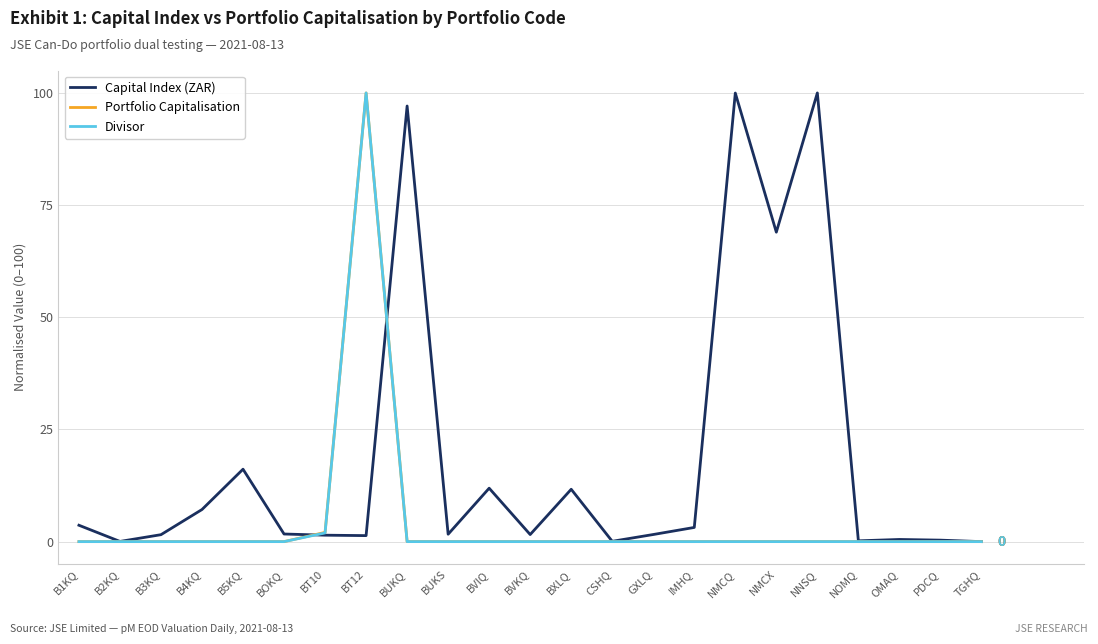

What is the maximum value shown in the chart?

100.0